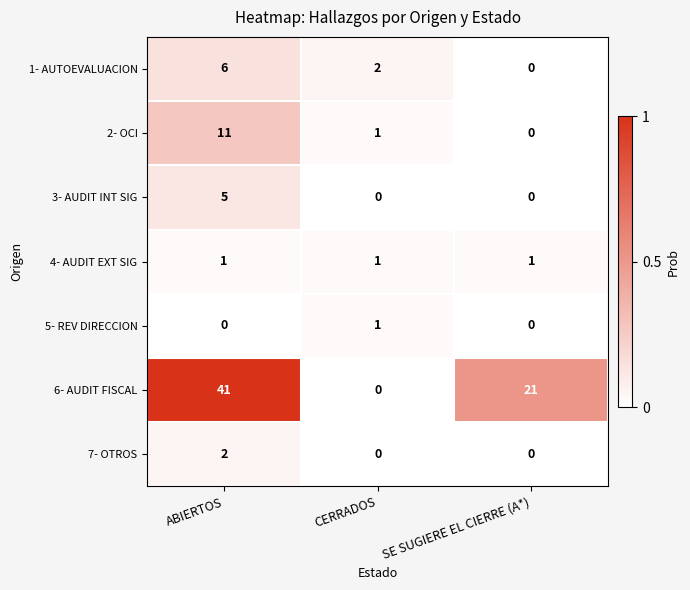

Rank the categories by 1- AUTOEVALUACION value from lowest to highest.

SE SUGIERE EL CIERRE (A*), CERRADOS, ABIERTOS